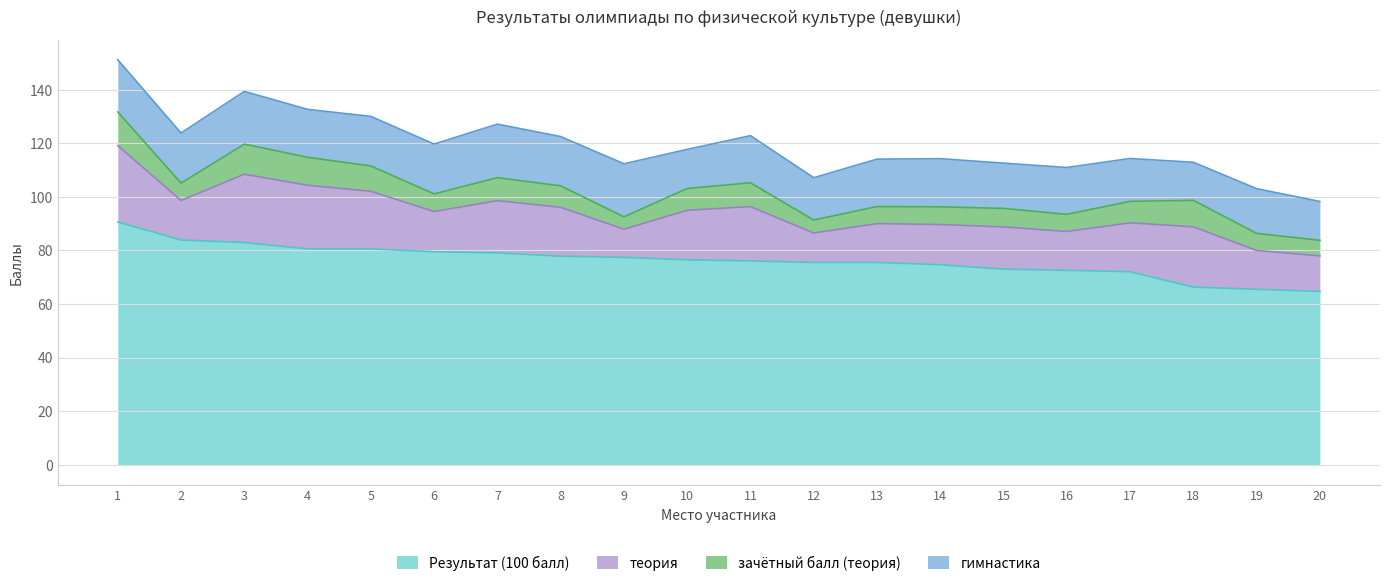

Between 2 and 7, which series saw the biggest shift?

Результат (100 балл)